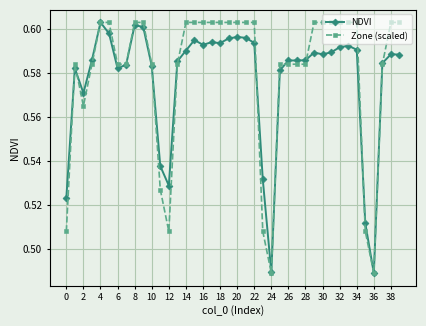

At how many categories does at least one series exceed 0?

40